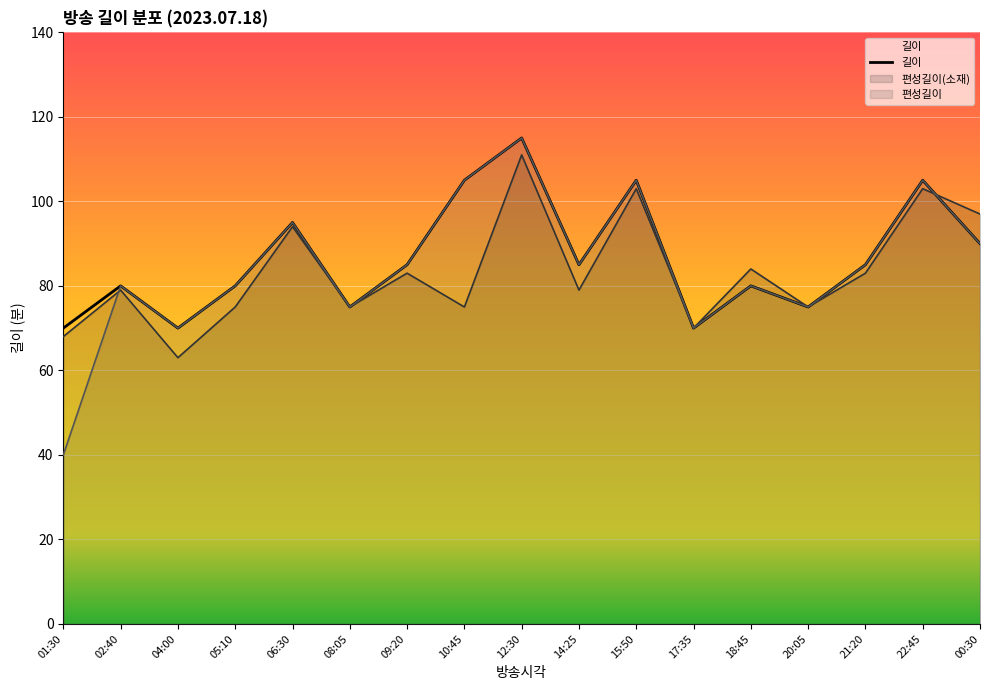

How many series are shown in this chart?

3